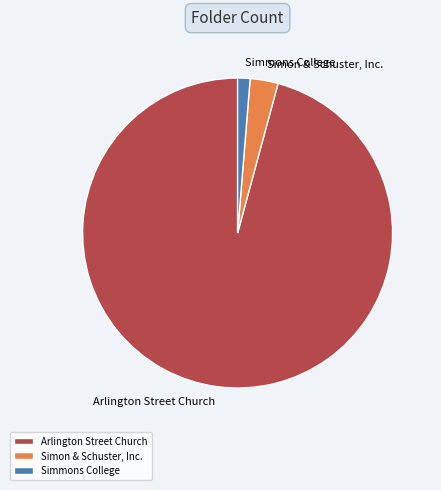

Rank the categories by value from lowest to highest.

Simmons College, Simon & Schuster, Inc., Arlington Street Church